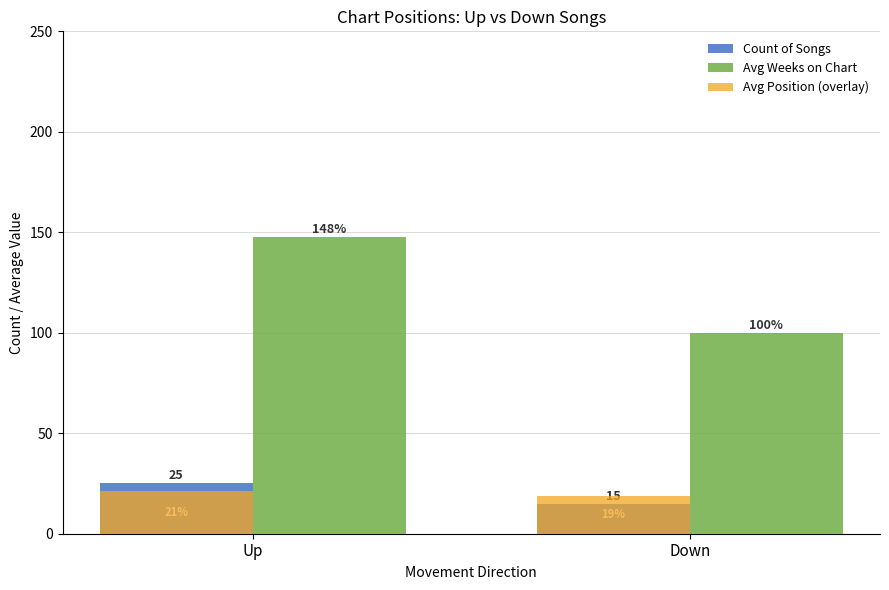

What is the label of the 2nd bar from the left?

Down